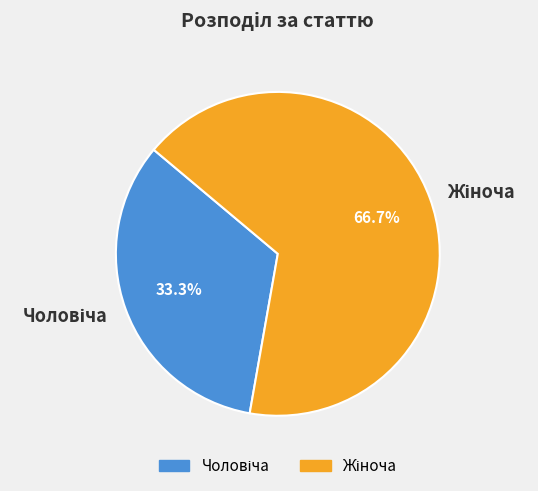

Does any single category account for the majority?

Yes